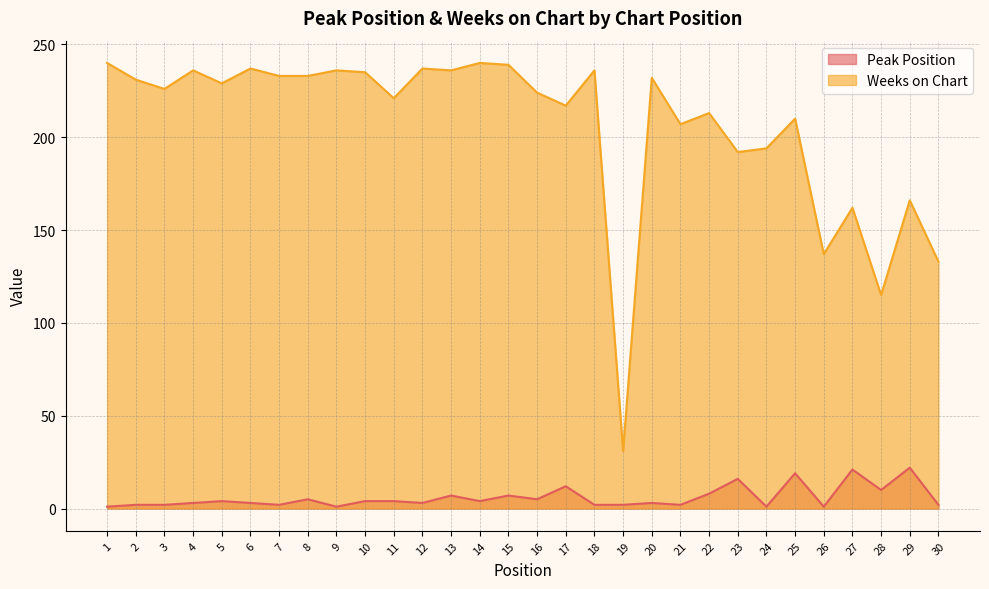

What is the difference between the Peak Position values at 20 and 27?

18